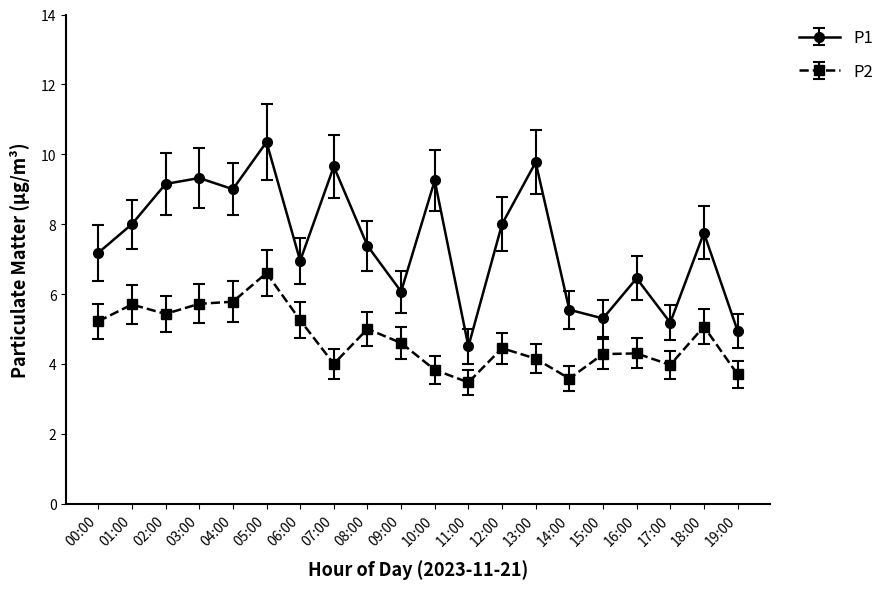

What is the label of the 16th point from the left?

15:00